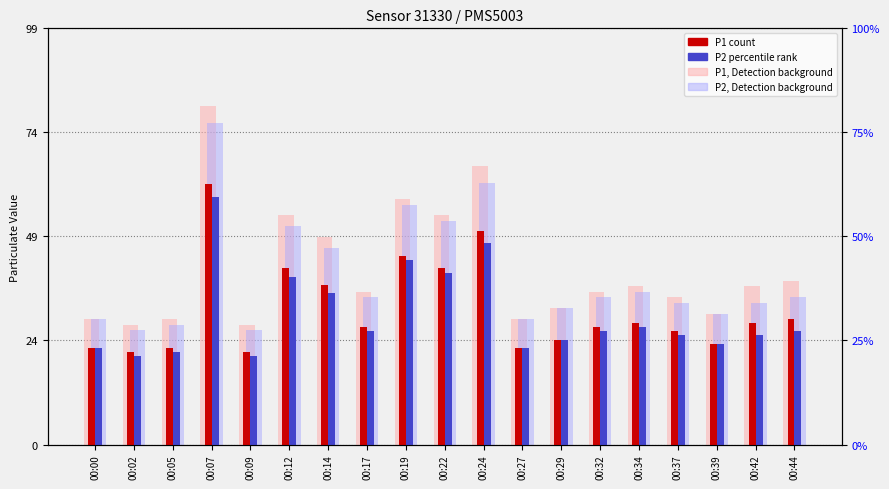

What is the sum of all P2, background values?

764.4